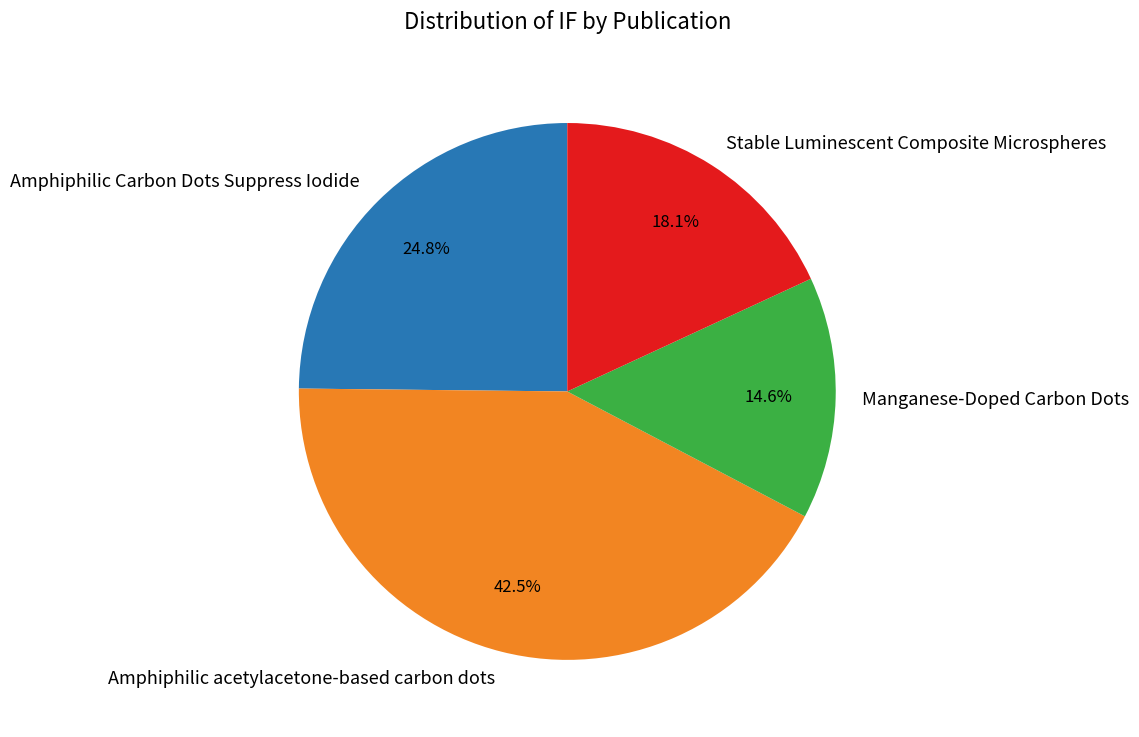

Is there a majority slice in this chart?

No